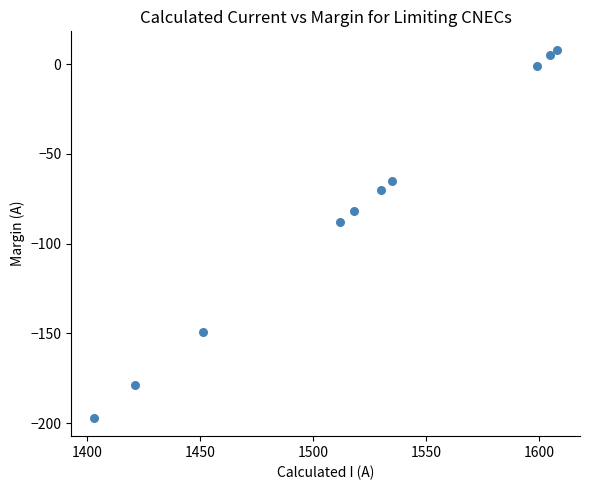

What Y value in the scatter plot is closest to -94?

-88